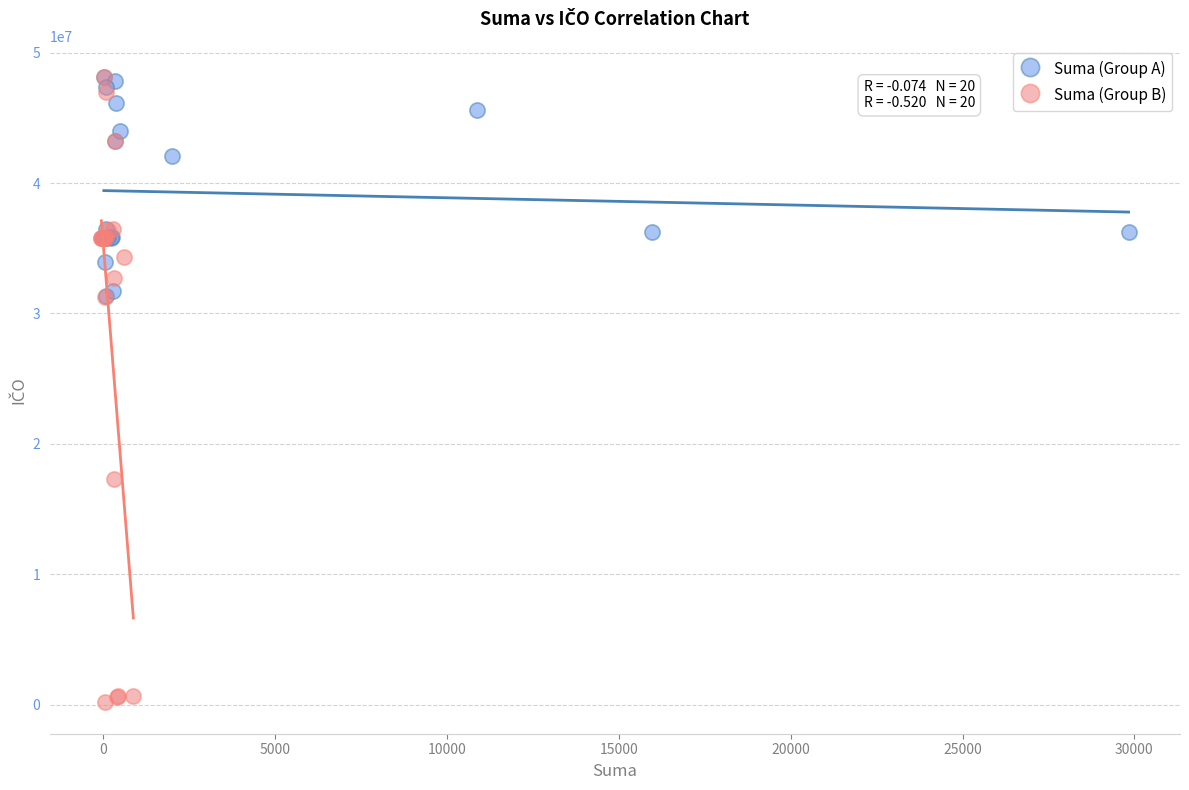

What are all the series names shown in the legend?

Suma (Group A), Suma (Group B)